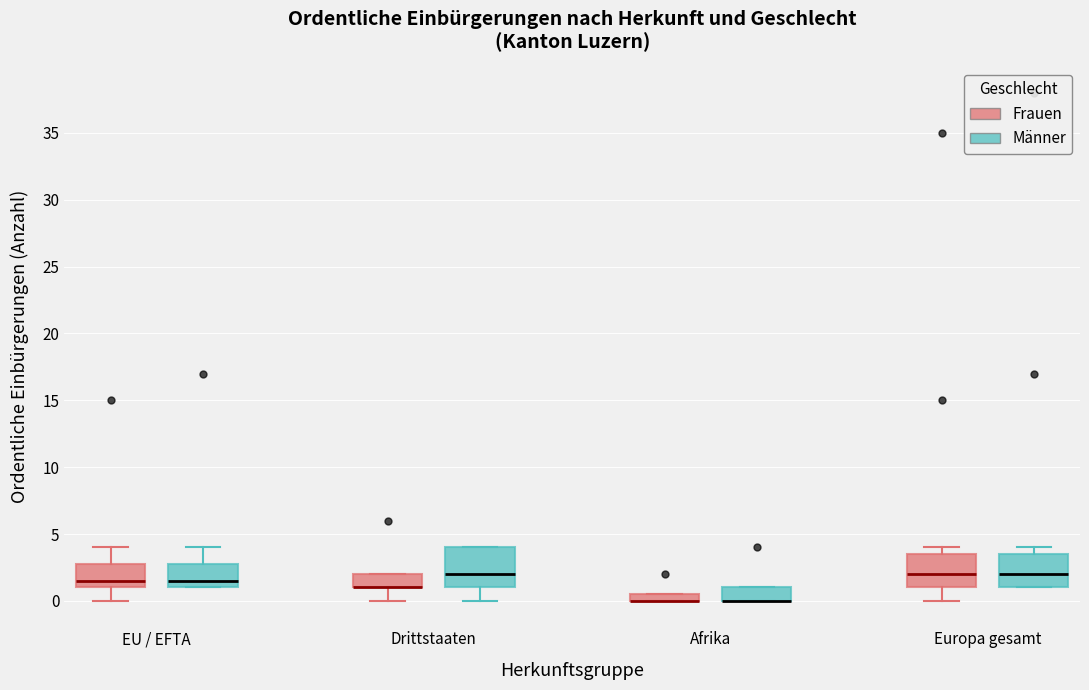

Where is the lower edge of the box for EU / EFTA (Frauen) on the y-axis? The values are not printed on the chart, so give them approximately, as read against the axis.

1.0